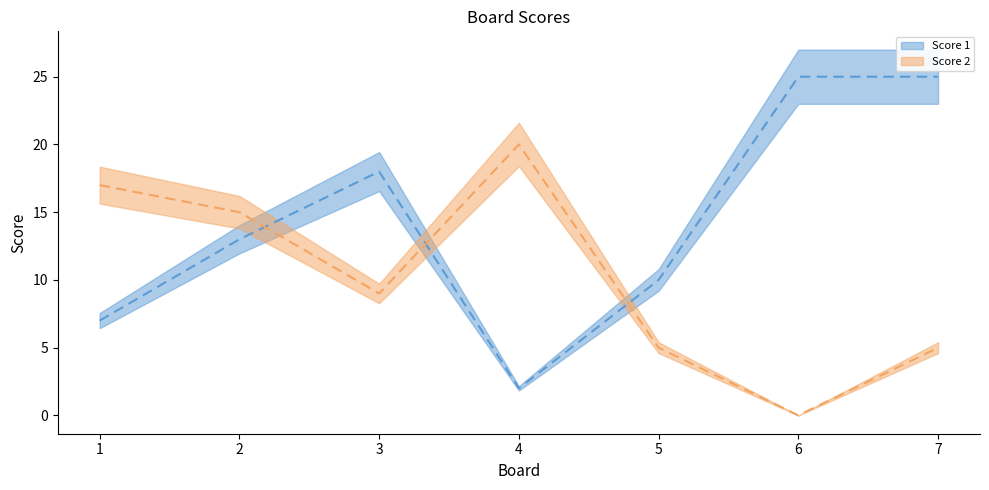

How many Score 1 values are between 7 and 25?

6